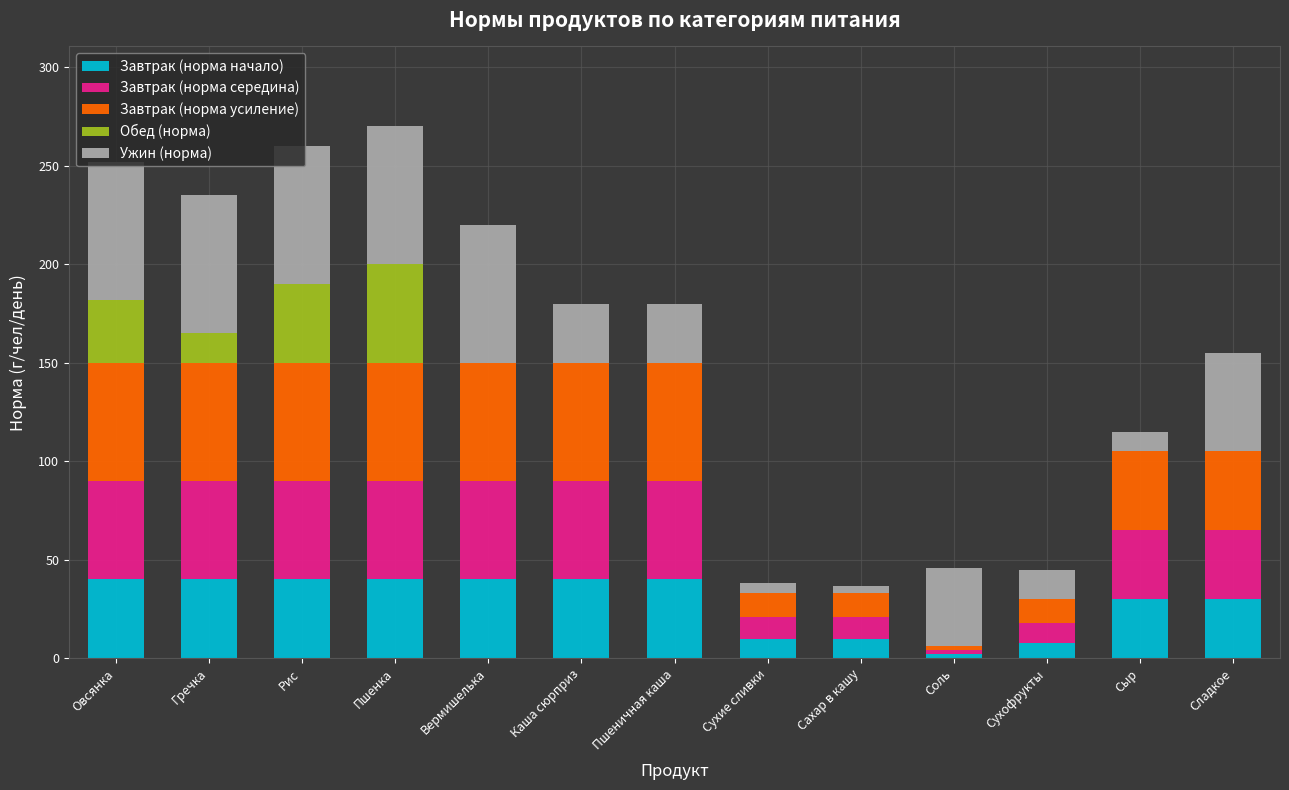

What is the sum of all Завтрак (норма начало) values?

370.0